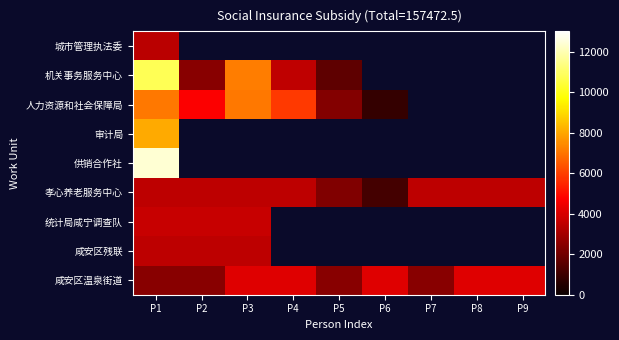

List the labels in order of 人力资源和社会保障局 value, smallest first.

P6, P5, P2, P4, P1, P3, P7, P8, P9